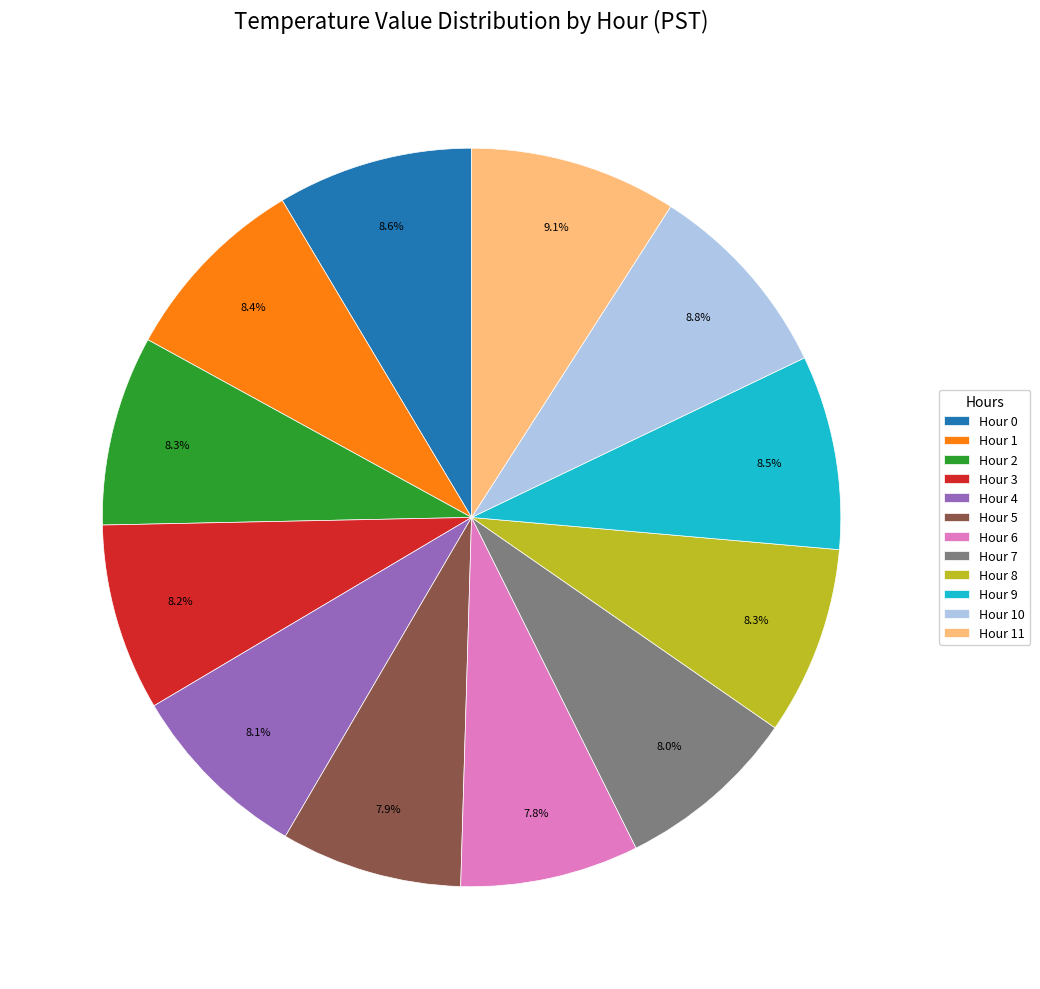

To the nearest percent, what percentage of the pie is Hour 2?

8%